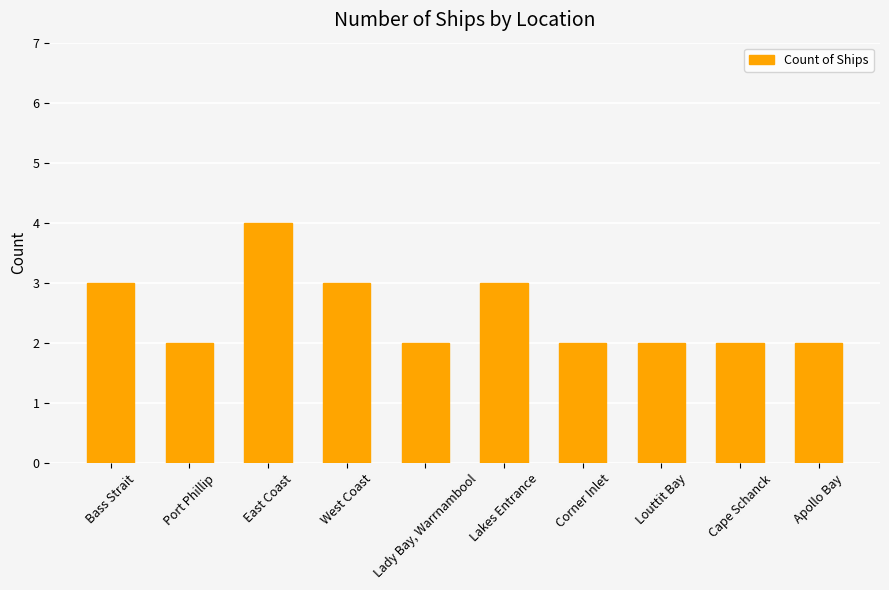

Reading left to right, extract all data points from this chart.

Bass Strait=3	Port Phillip=2	East Coast=4	West Coast=3	Lady Bay, Warrnambool=2	Lakes Entrance=3	Corner Inlet=2	Louttit Bay=2	Cape Schanck=2	Apollo Bay=2